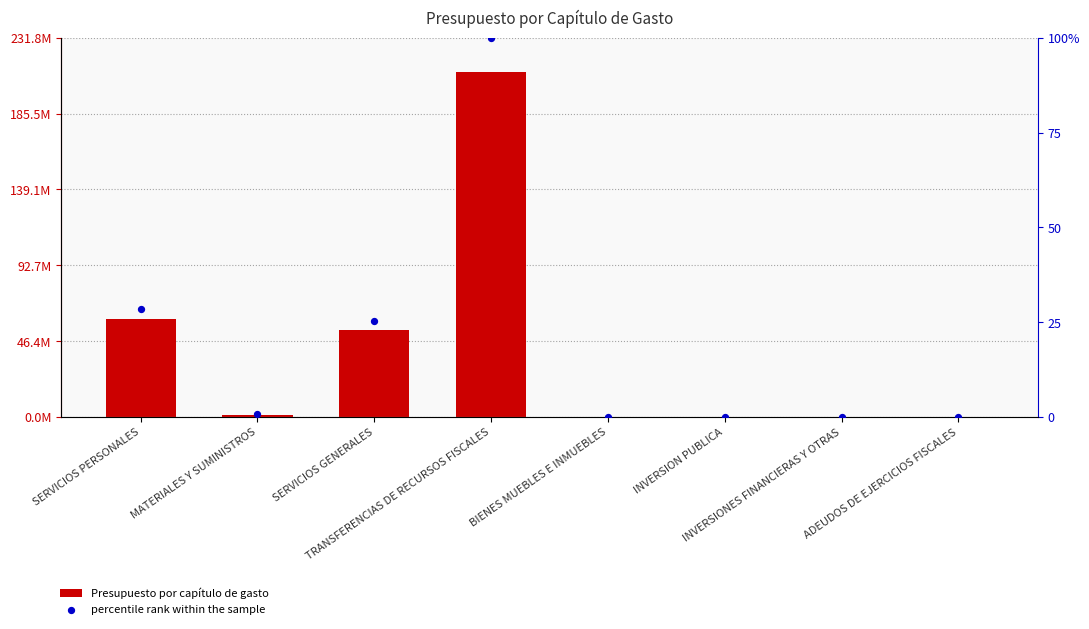

Which series reaches the maximum Y coordinate?

Presupuesto por capítulo de gasto